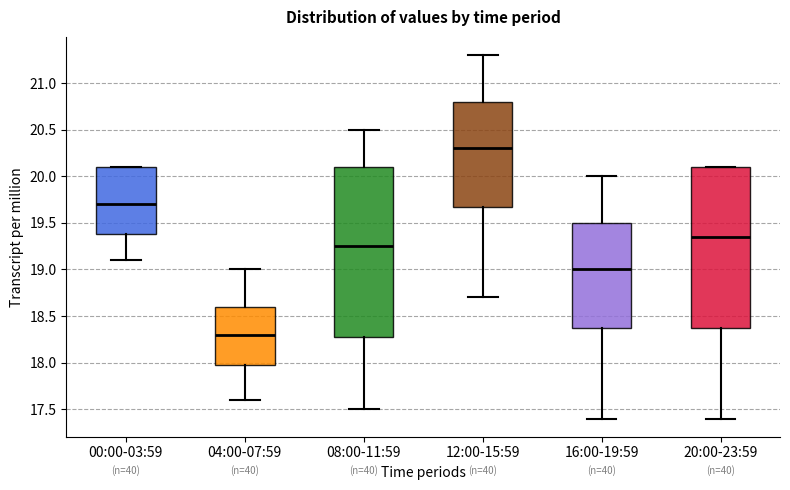

Reading left to right, read every box against the y-axis: the position of its median line, the range the box covers, and the ends of its whiskers. The values are not printed on the chart, so give them approximately, as read against the axis.

00:00-03:59: median 19.70, box 19.40 to 20.10, whiskers 19.10 to 20.10
04:00-07:59: median 18.30, box 18.00 to 18.60, whiskers 17.60 to 19.00
08:00-11:59: median 19.25, box 18.30 to 20.10, whiskers 17.50 to 20.50
12:00-15:59: median 20.30, box 19.70 to 20.80, whiskers 18.70 to 21.30
16:00-19:59: median 19.00, box 18.40 to 19.50, whiskers 17.40 to 20.00
20:00-23:59: median 19.35, box 18.40 to 20.10, whiskers 17.40 to 20.10